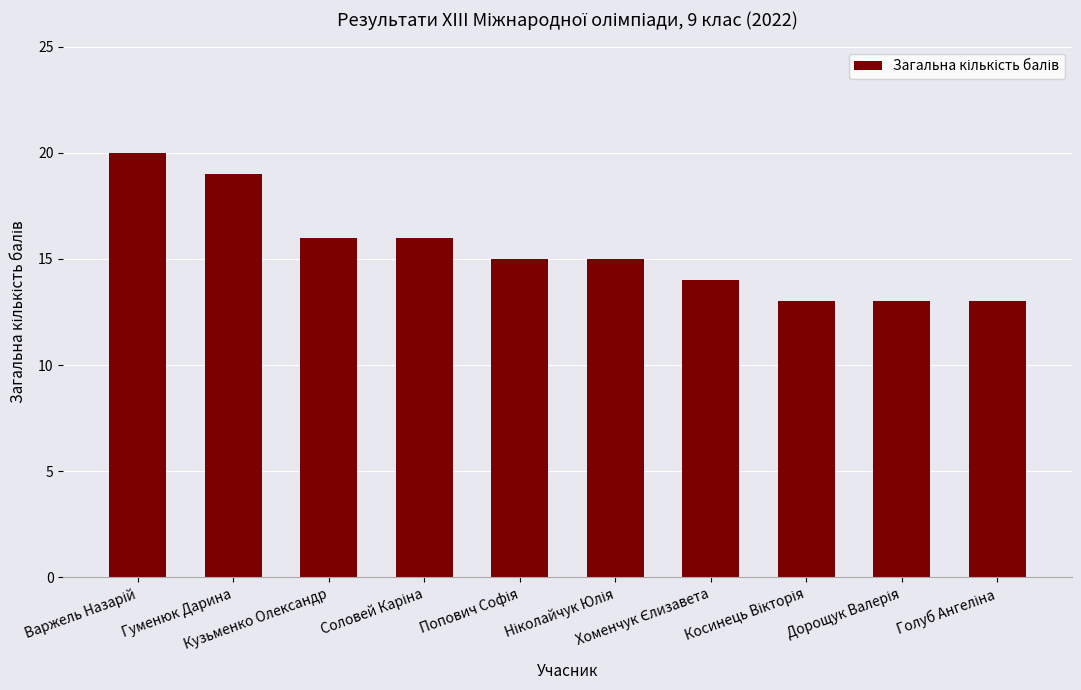

What is the smallest value displayed?

13